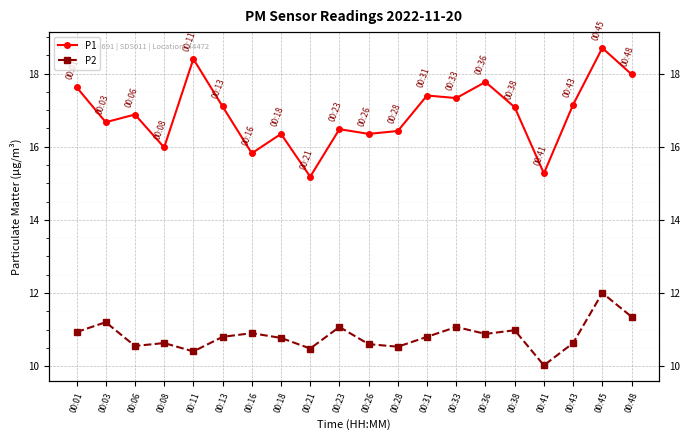

The value of P1 at 00:36 is 31.4. True or false?

False